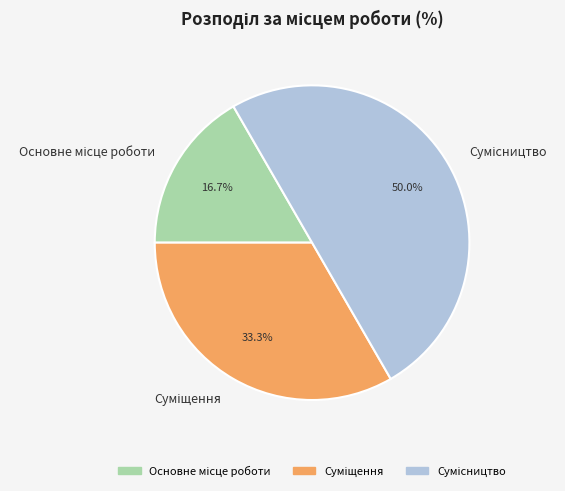

Which slice is the smallest?

Основне місце роботи